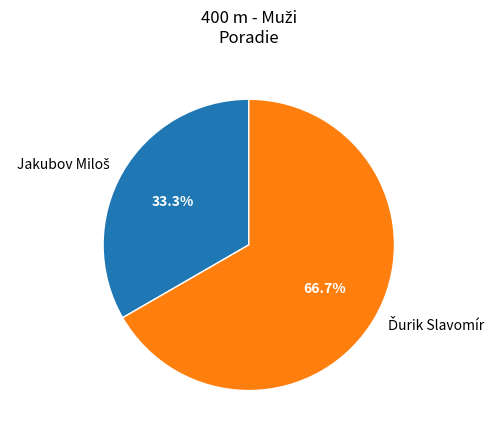

How many slices are in this pie chart?

2